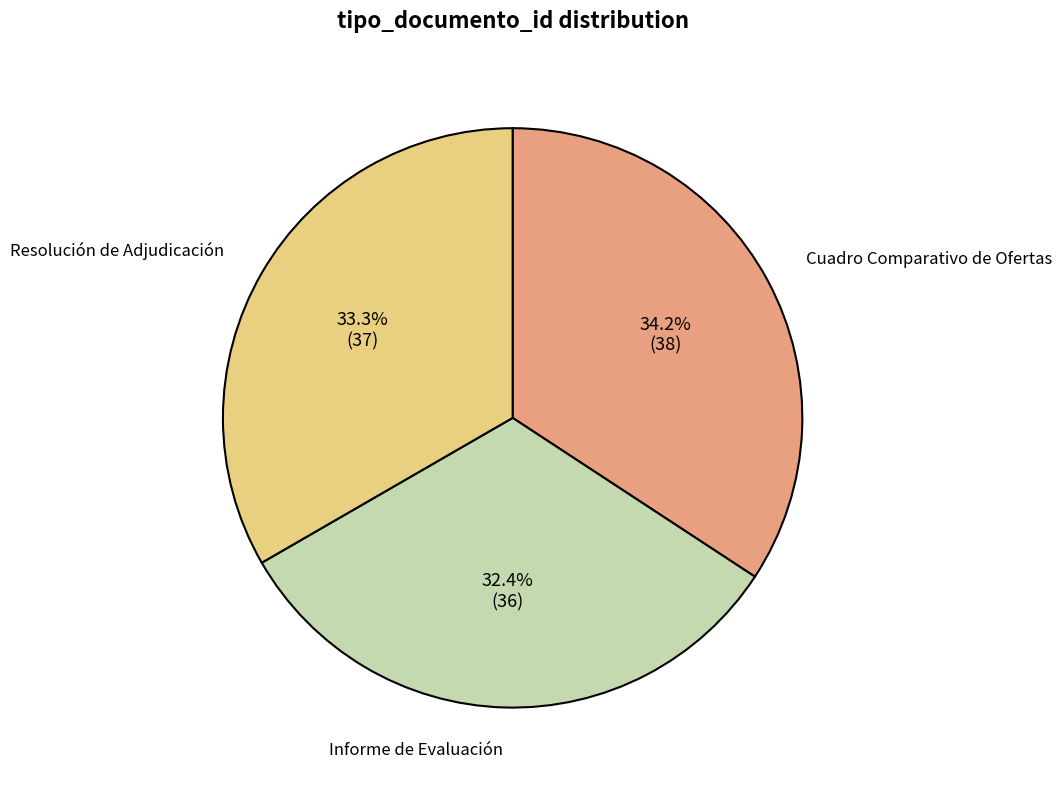

Rank the categories by value from lowest to highest.

Informe de Evaluación, Resolución de Adjudicación, Cuadro Comparativo de Ofertas